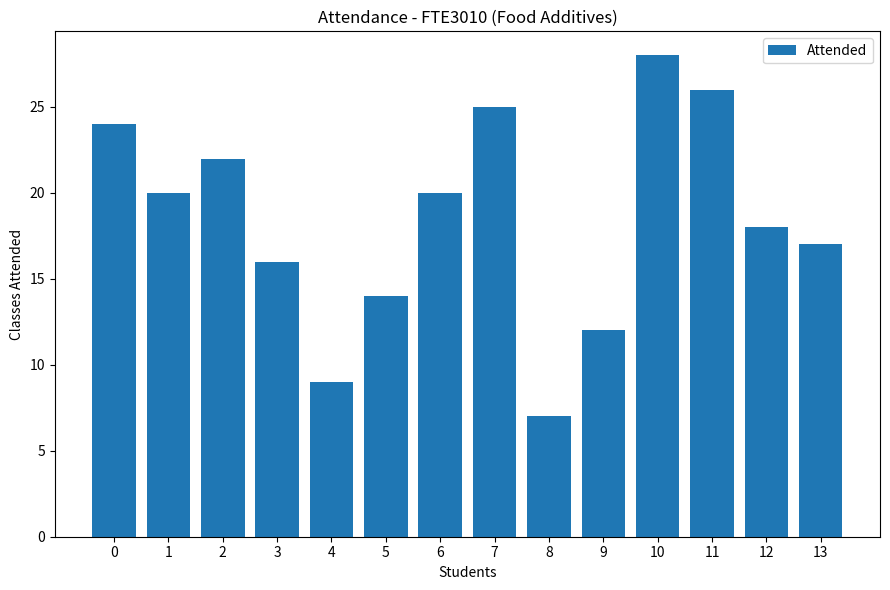

What is the difference between the values at 1 and 7?

5